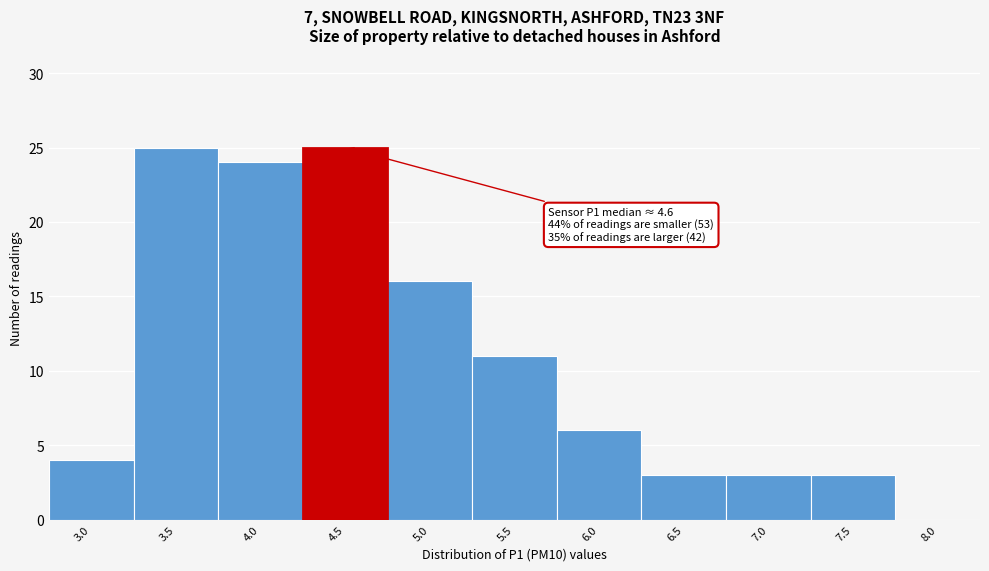

Reading left to right, list all the values displayed in this chart.

3.0=4	3.5=25	4.0=24	4.5=25	5.0=16	5.5=11	6.0=6	6.5=3	7.0=3	7.5=3	8.0=0